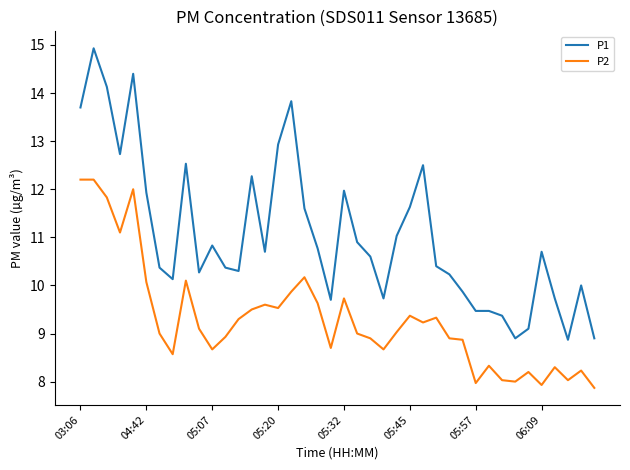

What is the minimum value for P1?

8.9